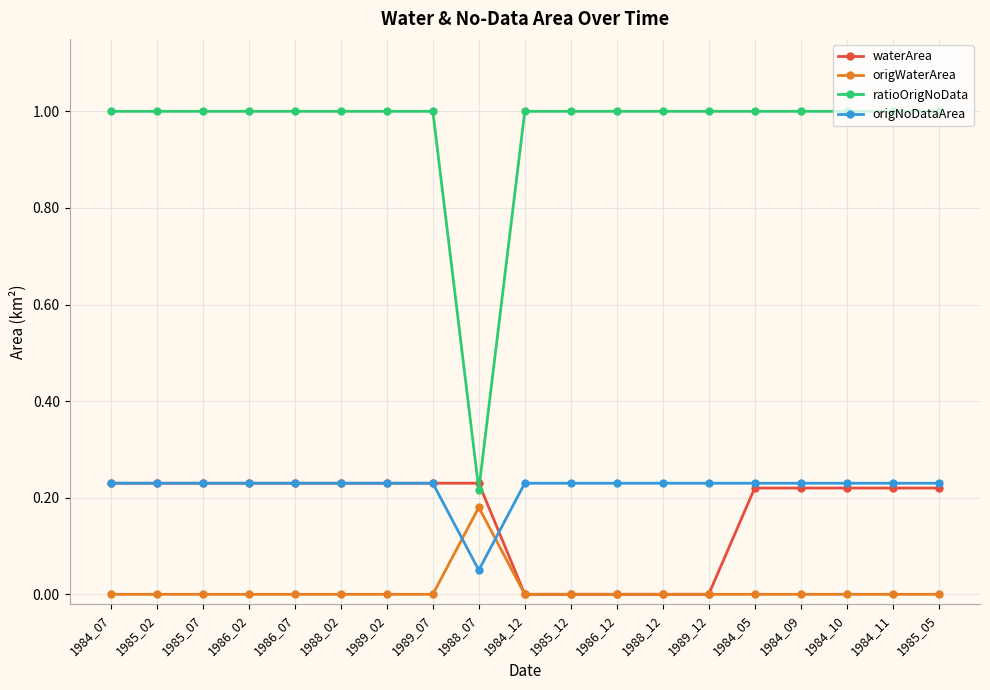

What position from the left is 1989_02?

7